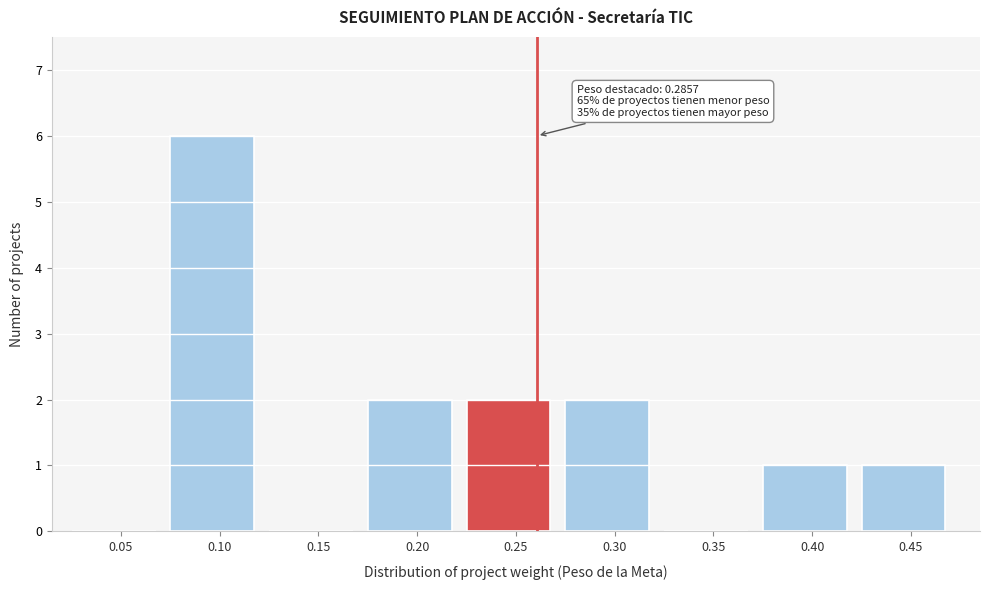

Reading left to right, transcribe all the data shown in this chart.

0.05=0	0.10=6	0.15=0	0.20=2	0.25=2	0.30=2	0.35=0	0.40=1	0.45=1